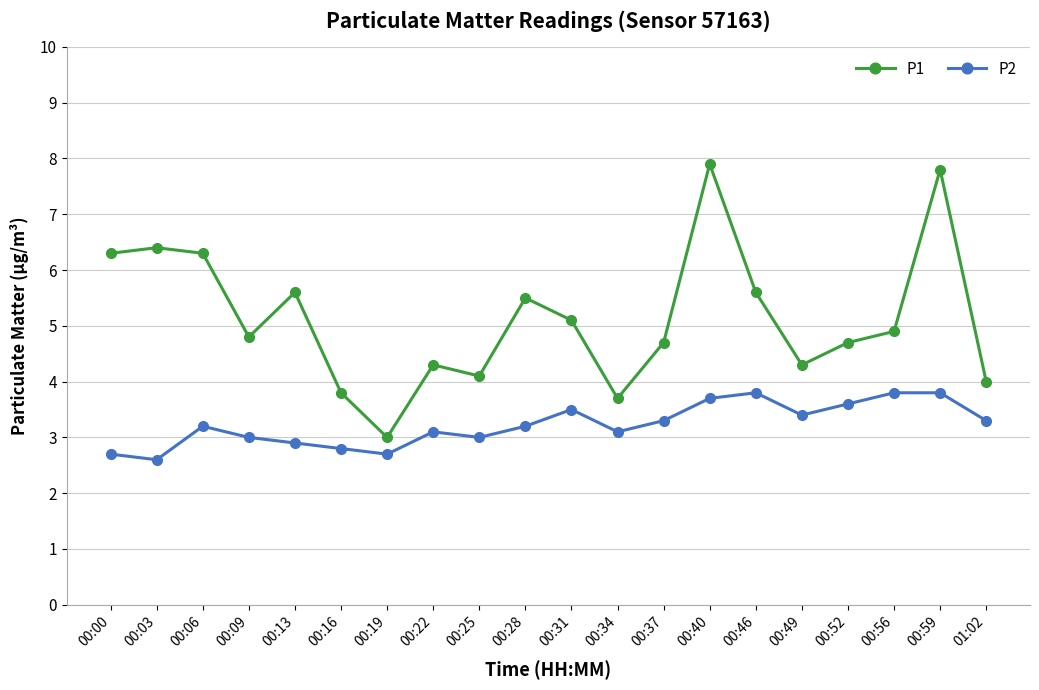

What position from the left is 00:22?

8